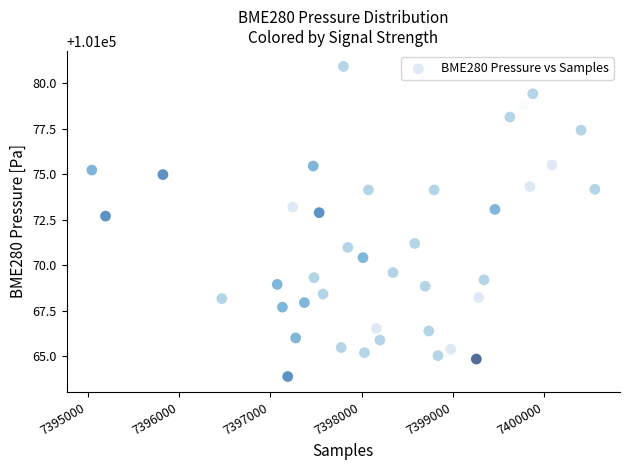

What is the range of Y values (max minus min)?

17.0